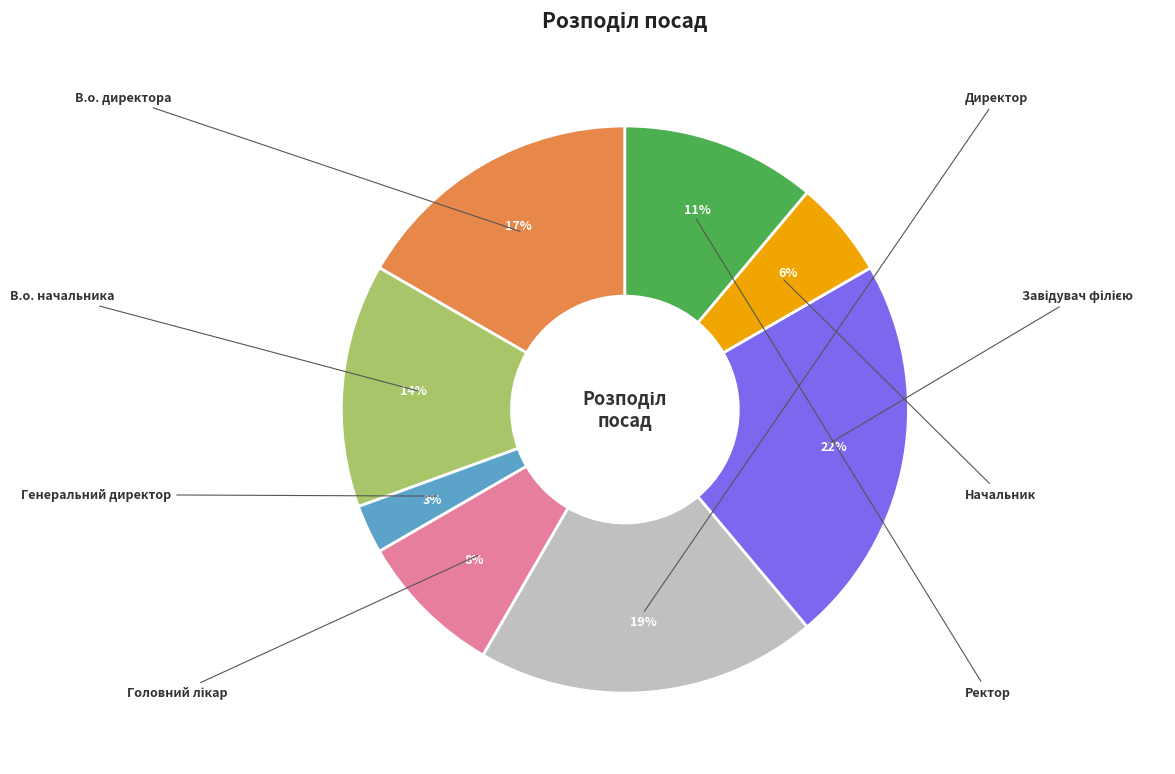

What is the largest slice in the pie chart?

Завідувач філією